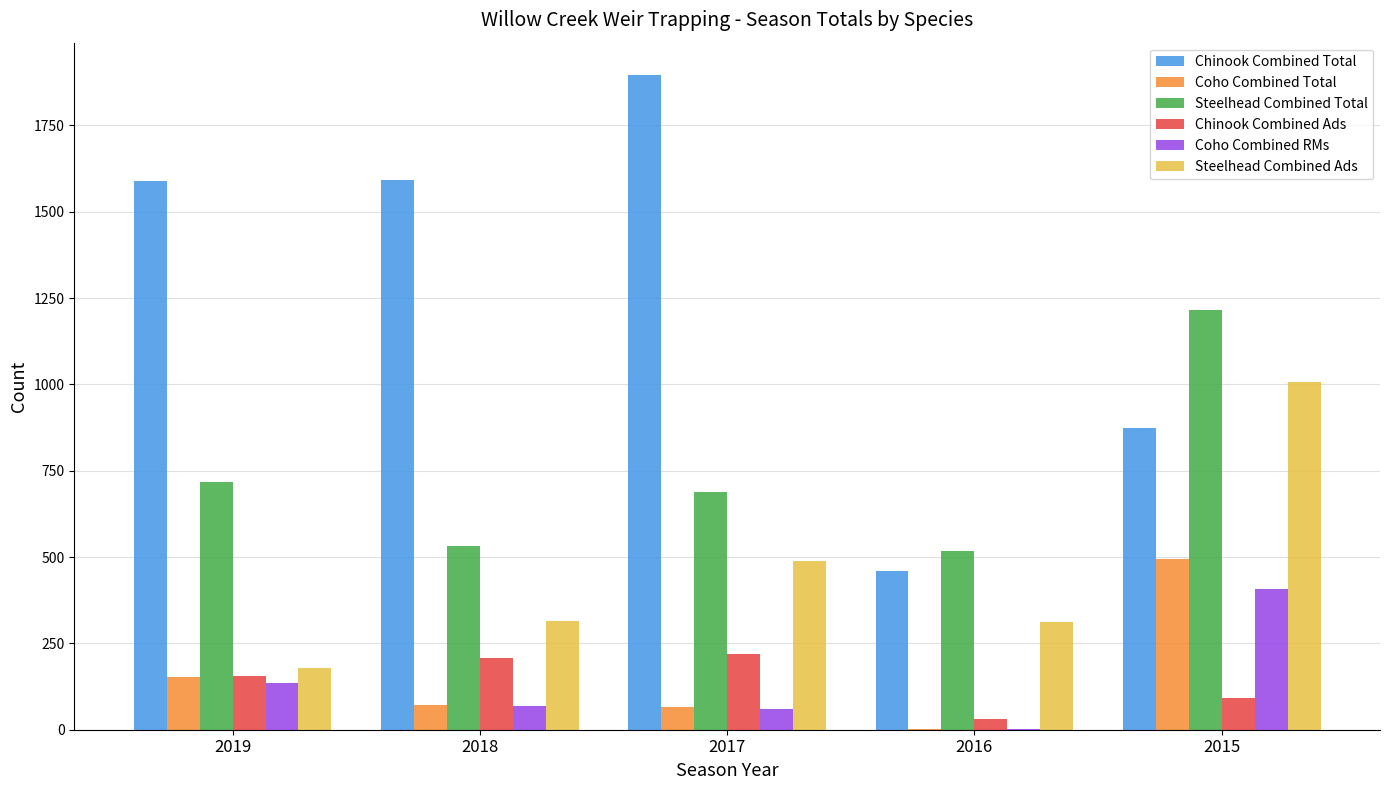

Where is Steelhead Combined Total nearest to the value 867?

2019